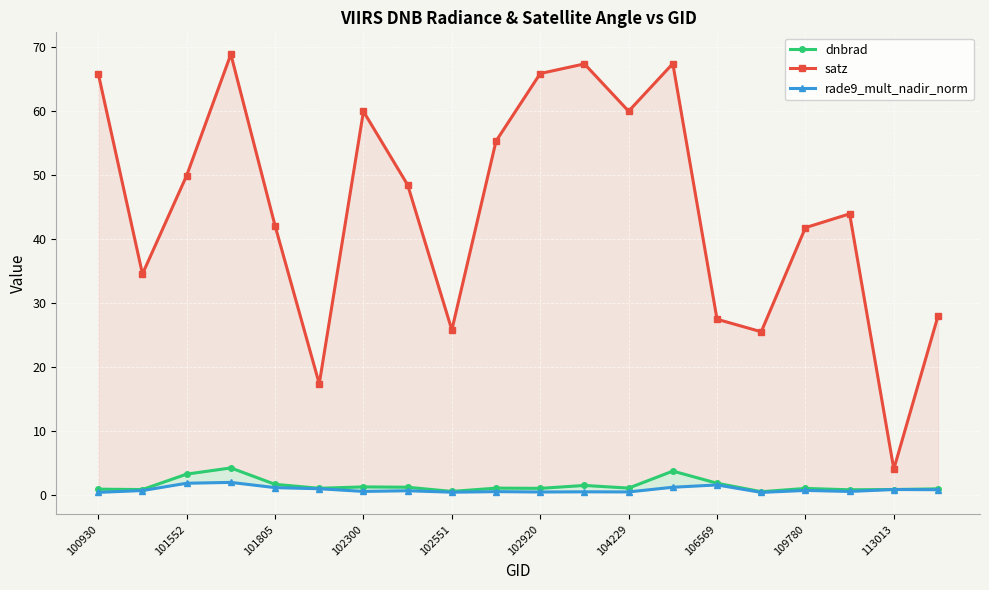

How many values in the satz series are below 48?

10